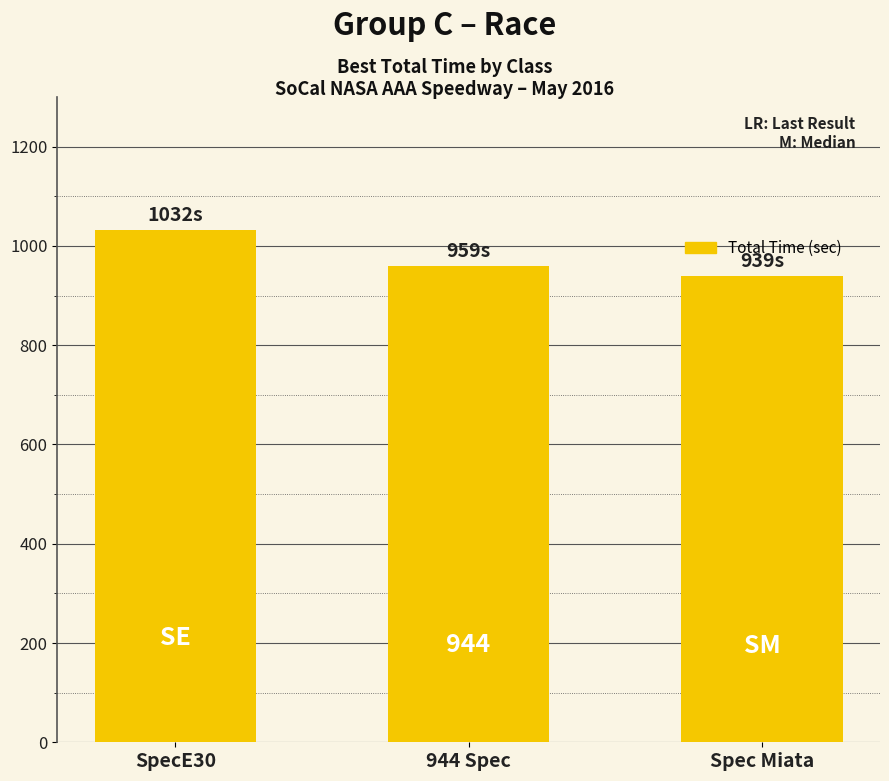

The value at SpecE30 is 1031.6. True or false?

True